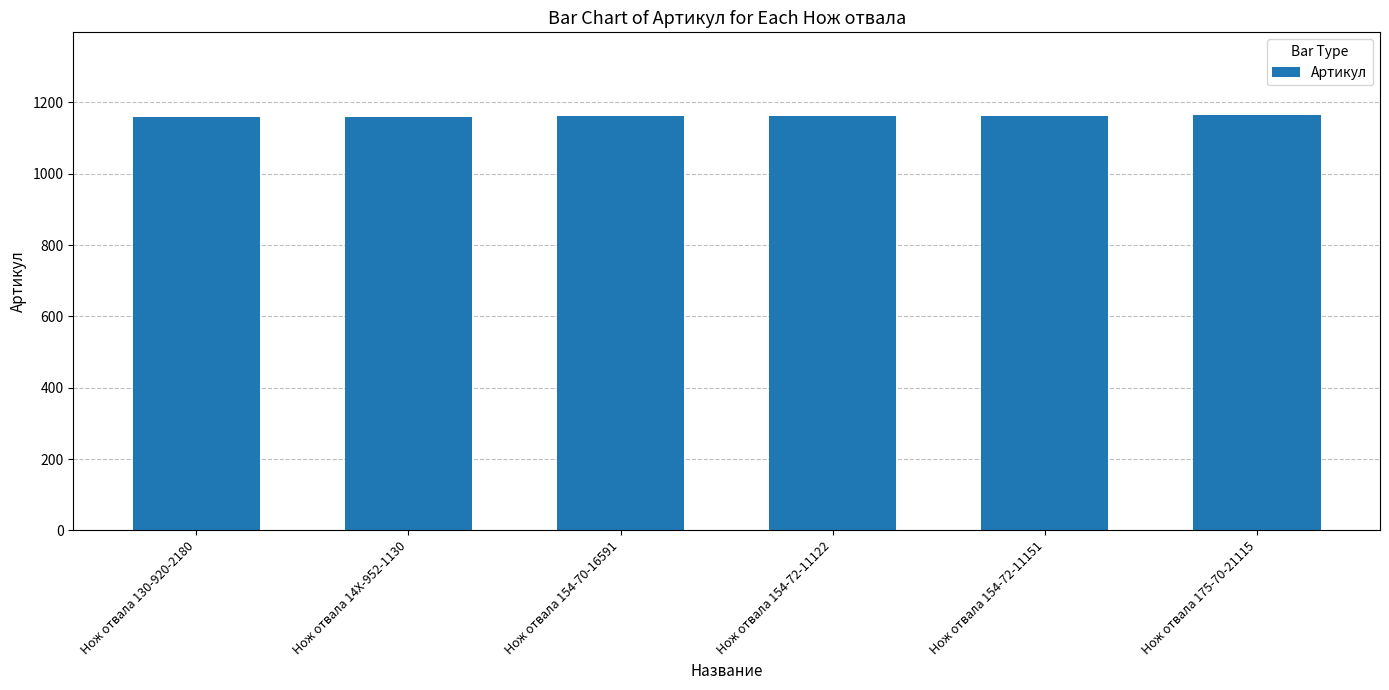

How many bars are there in total?

6